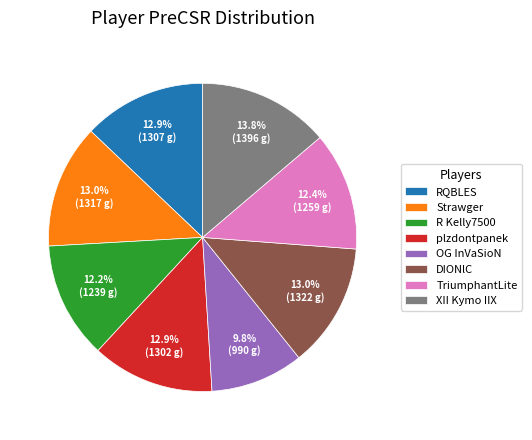

Count the number of slices in the pie.

8